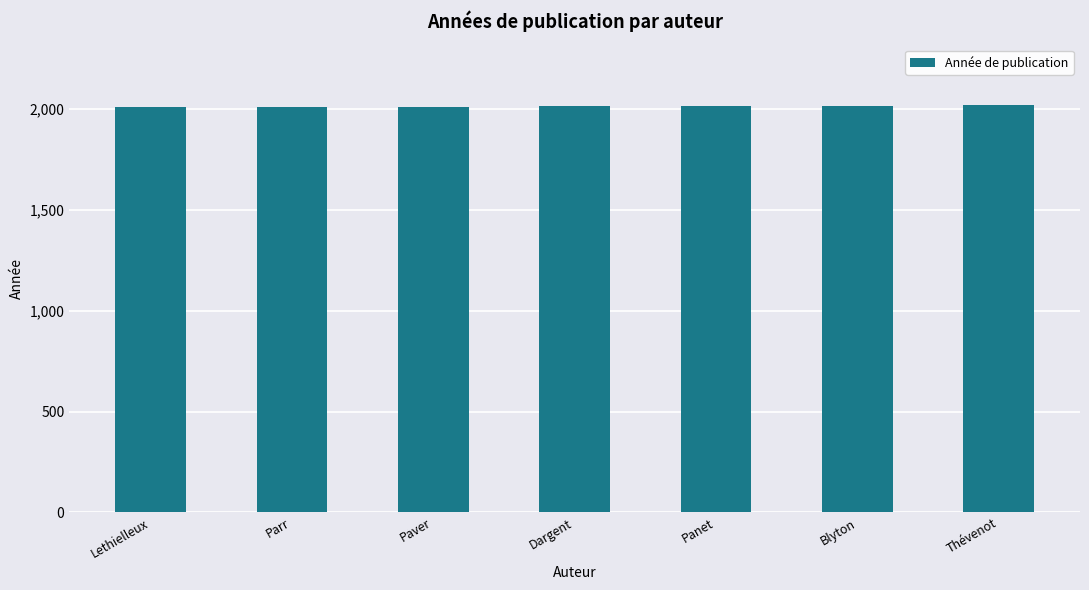

How many values are below 2015?

3